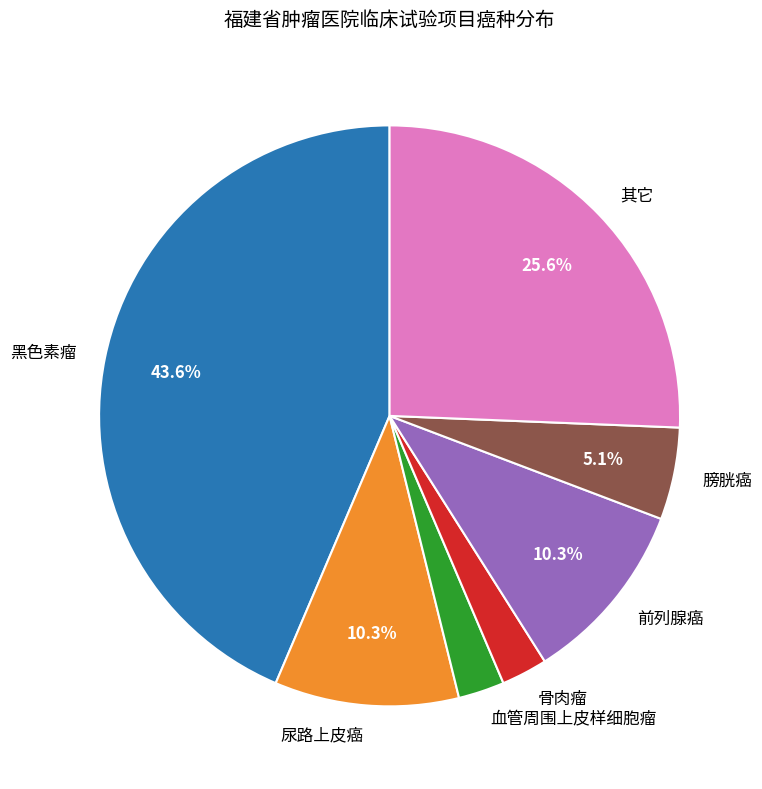

To the nearest percent, what is the average slice percentage?

14%